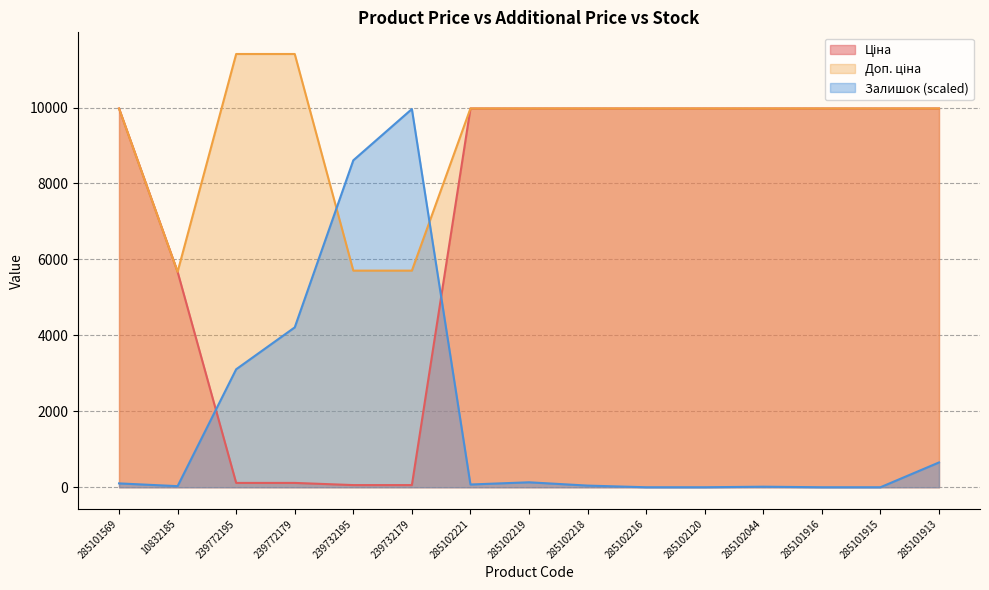

Which series has the largest total across all categories?

Доп. ціна